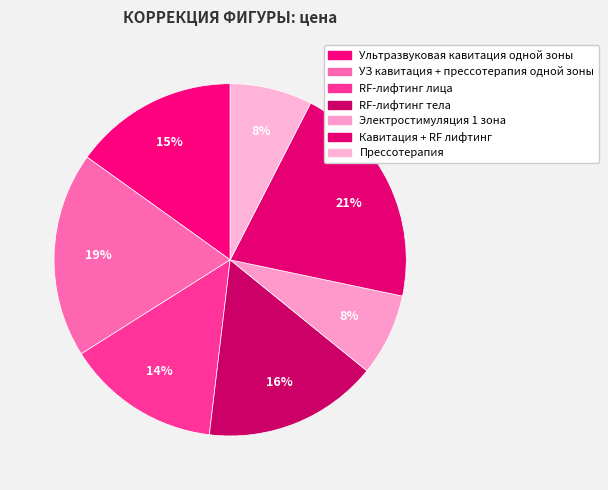

What percentage is the RF-лифтинг тела slice, to the nearest percent?

16%